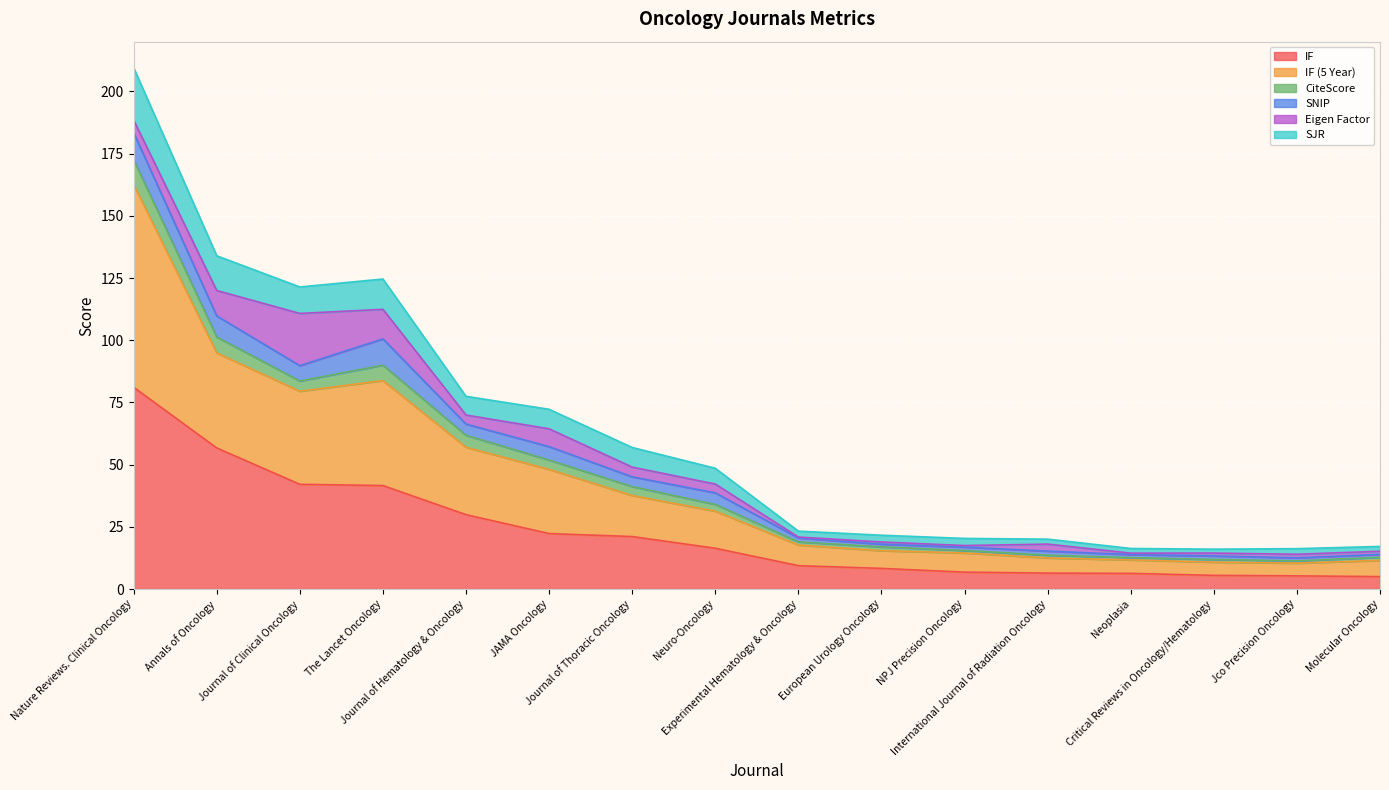

True or false: IF and IF (5 Year) intersect in this chart.

False